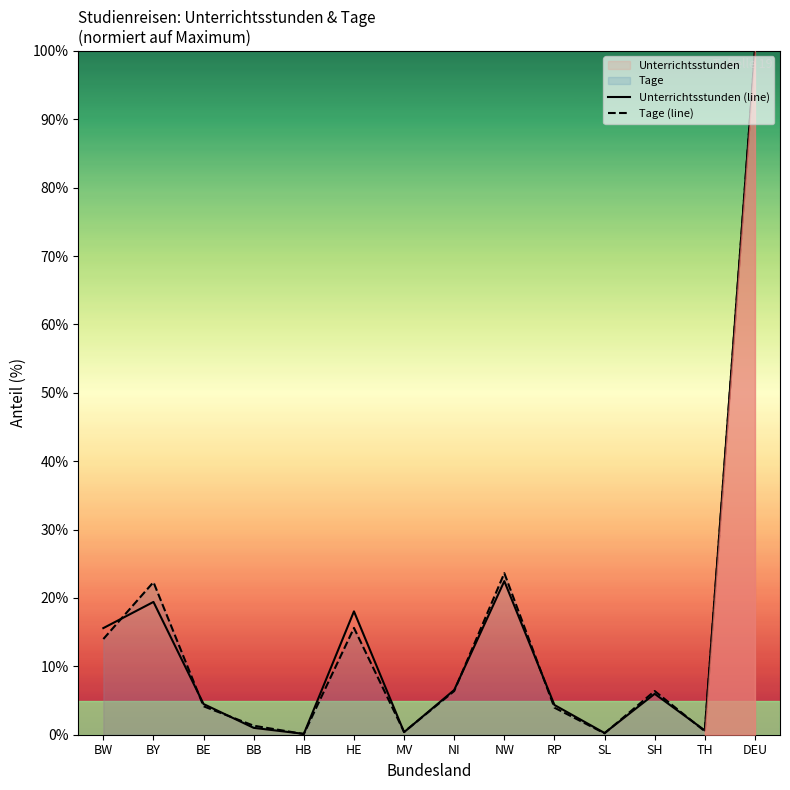

At which category does Unterrichtsstunden (line) reach its first local peak?

BY